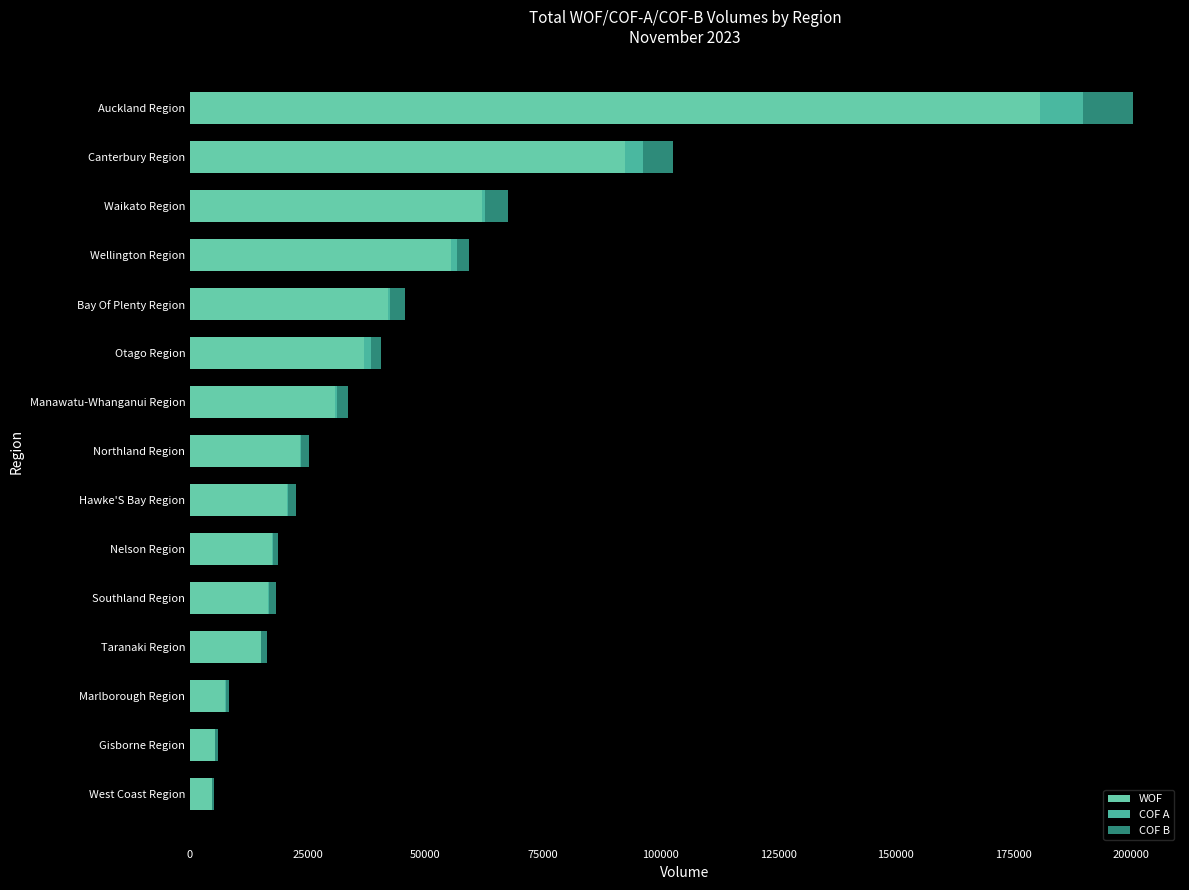

Reading right to left, extract all data points from this chart.

WOF: 180627	92434	62070	55546	42115	36866	30859	23432	20656	17415	16625	15045	7434	5216	4666
COF A: 9205	3810	624	1276	474	1653	272	131	202	292	145	137	303	69	92
COF B: 10527	6379	4900	2499	3140	2120	2515	1764	1722	1045	1445	1196	607	628	408